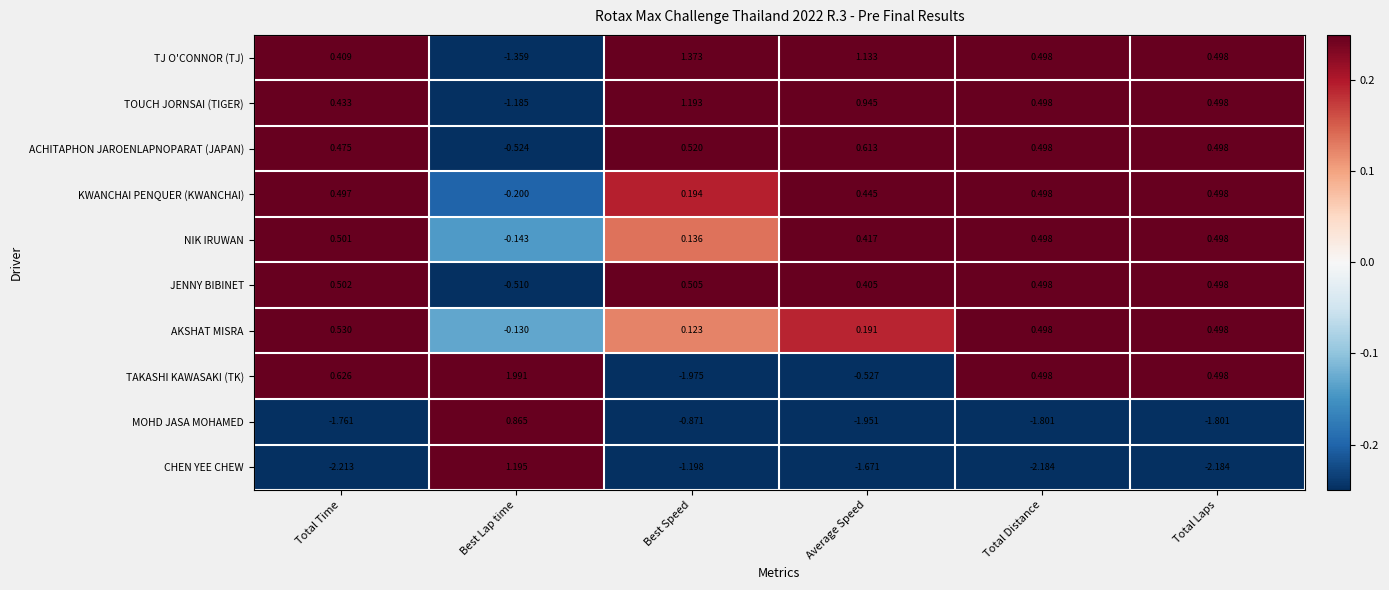

Which series has the largest total across all categories?

TJ O'CONNOR (TJ)